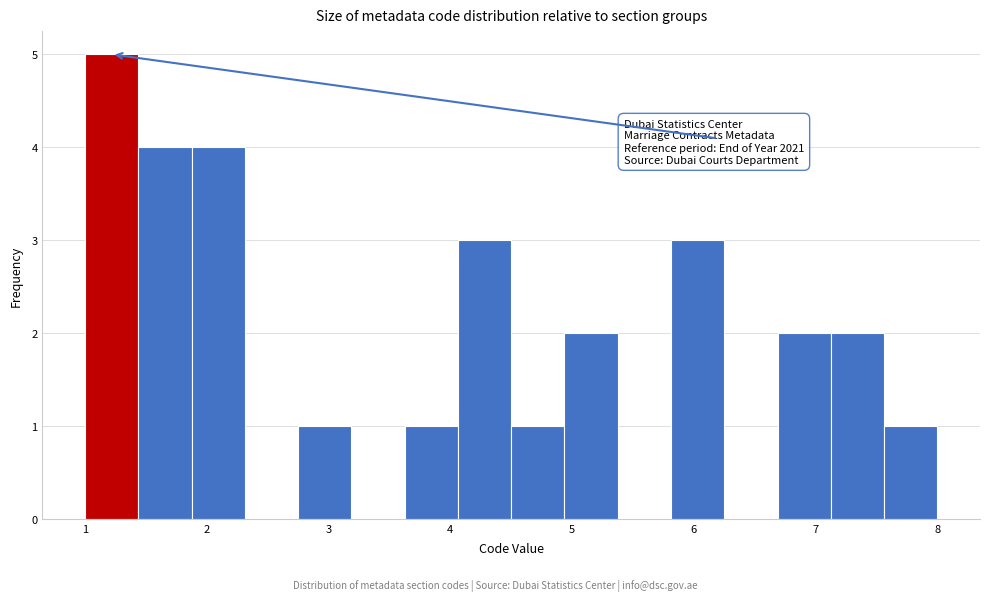

Which range on the x-axis has the tallest bar?

1.0 to 1.4